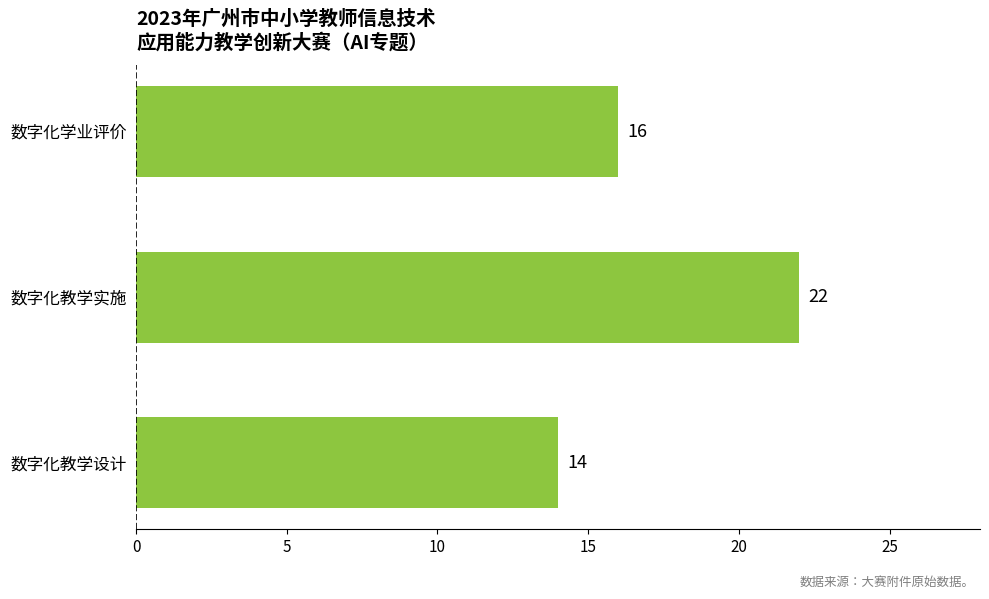

Approximately how many times larger is the value at 数字化教学实施 compared to 数字化学业评价?

1.4